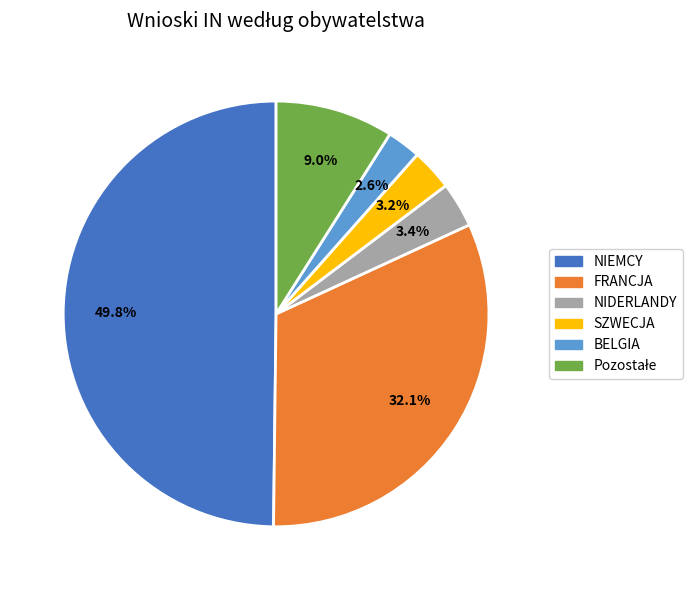

Is SZWECJA the majority of the pie?

No